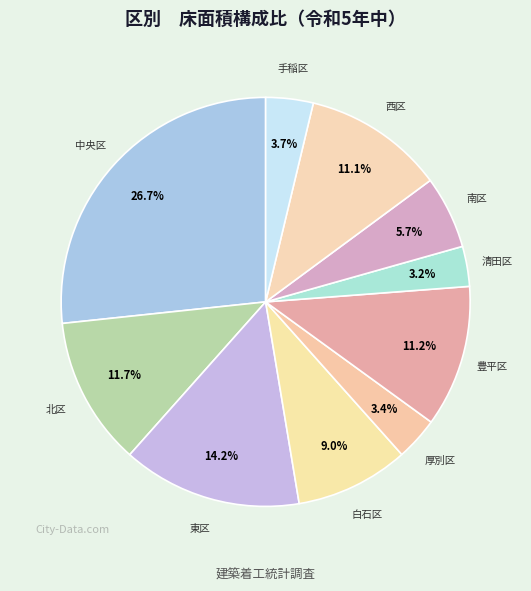

What is the ratio of the value at 清田区 to the value at 西区?

0.3